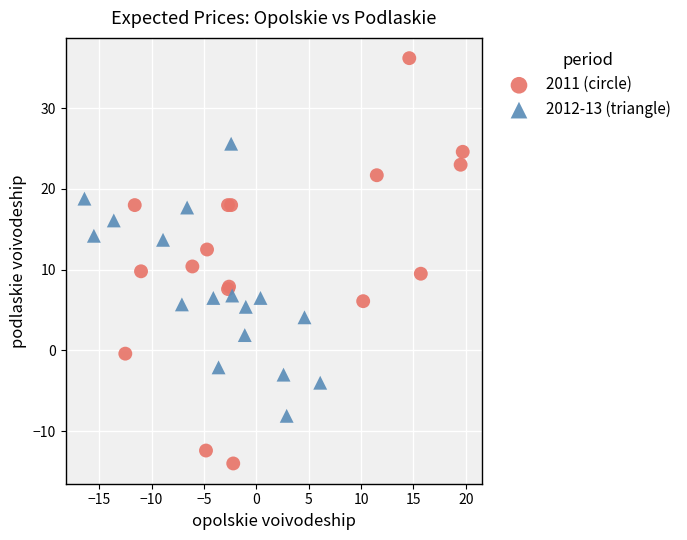

Which series reaches the maximum Y coordinate?

2011 (circle)